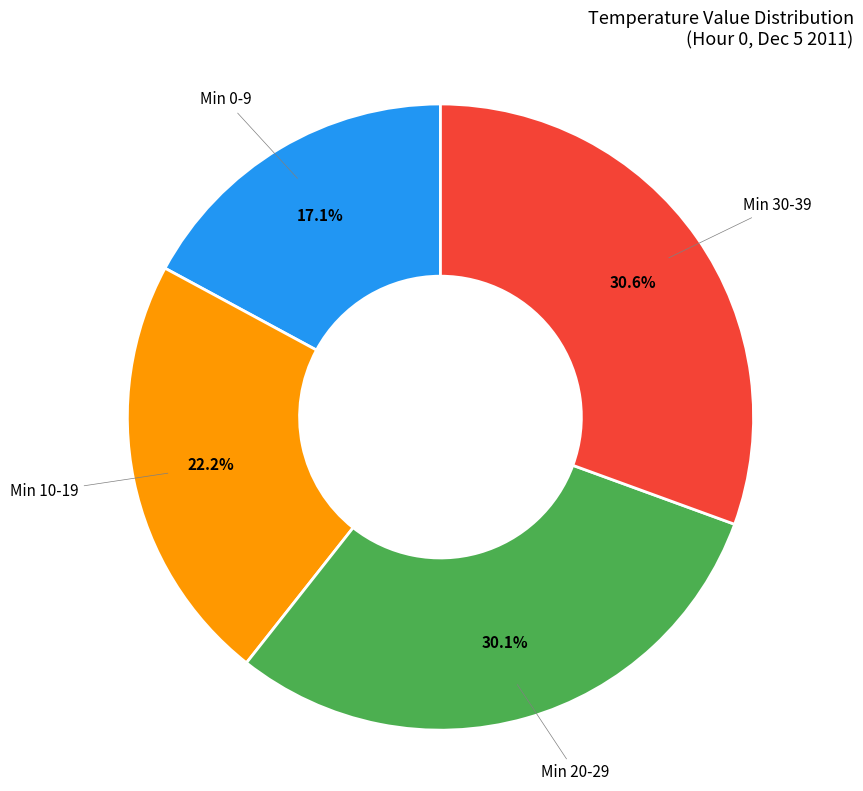

Is there a majority slice in this chart?

No